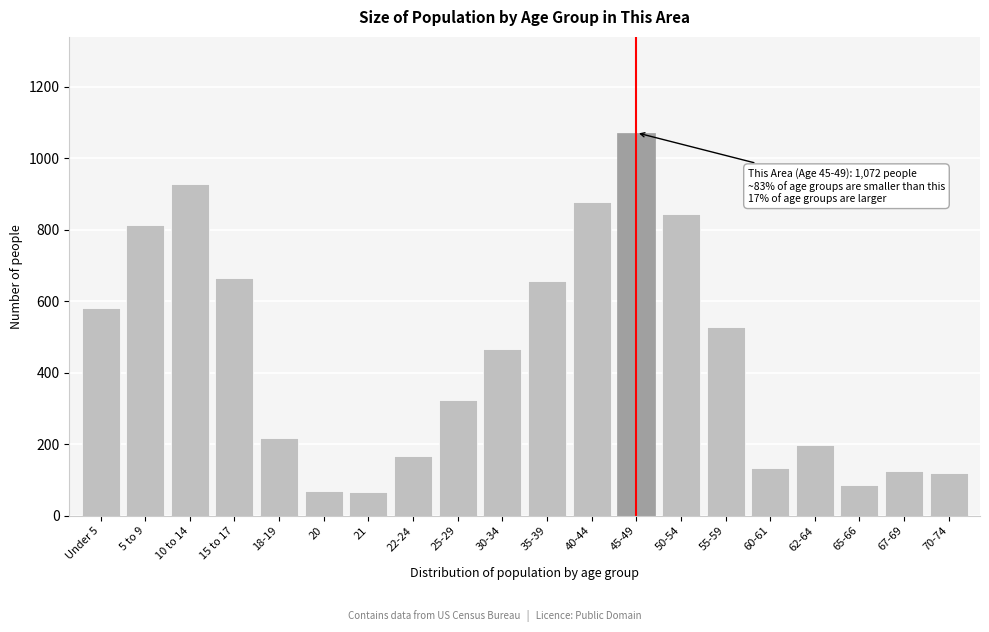

Is it true that the value at 25-29 is 325?

True